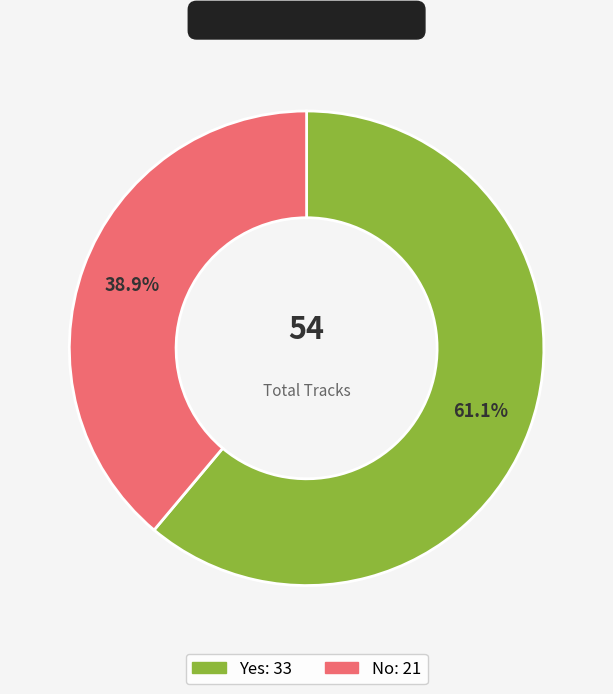

Which category has the biggest portion of the pie?

Yes